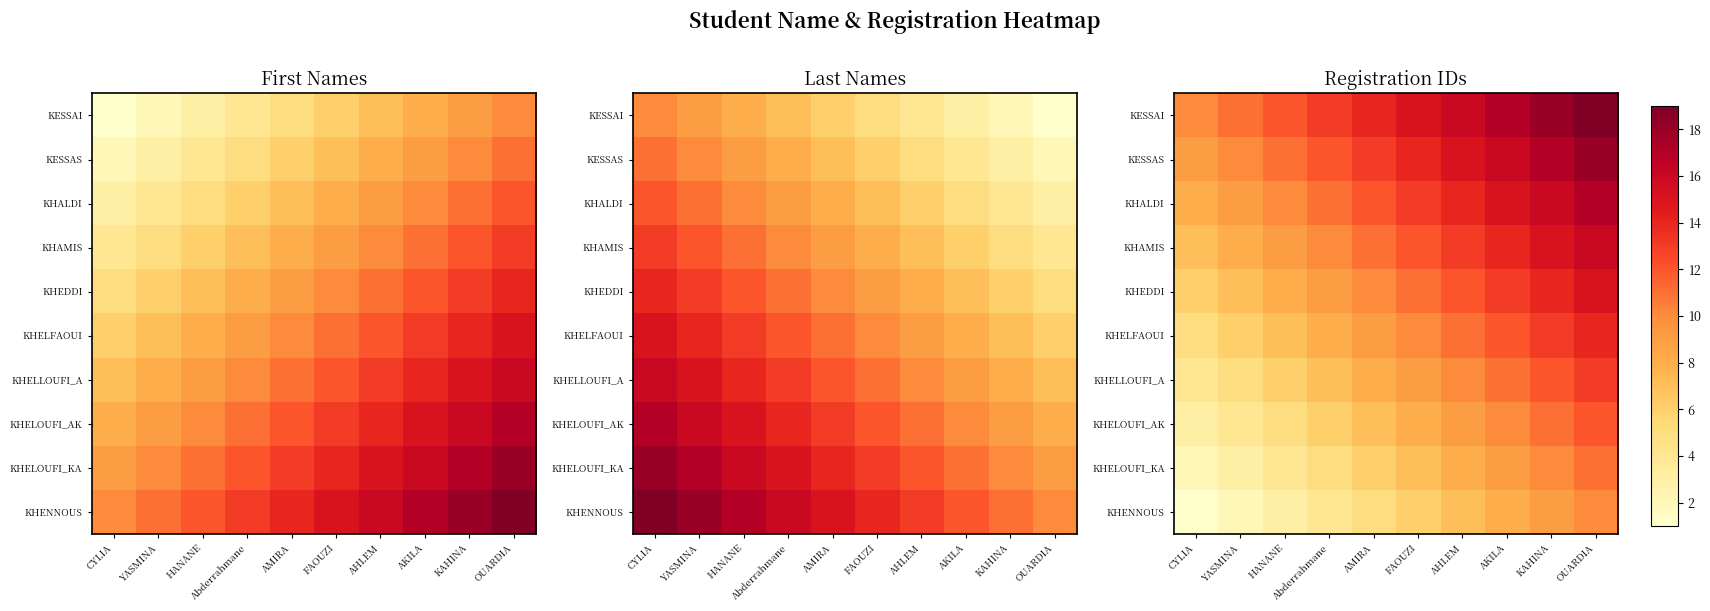

List the series in order of their peak value, highest first.

KESSAI, KESSAS, KHALDI, KHAMIS, KHEDDI, KHELFAOUI, KHELLOUFI_A, KHELOUFI_AK, KHELOUFI_KA, KHENNOUS